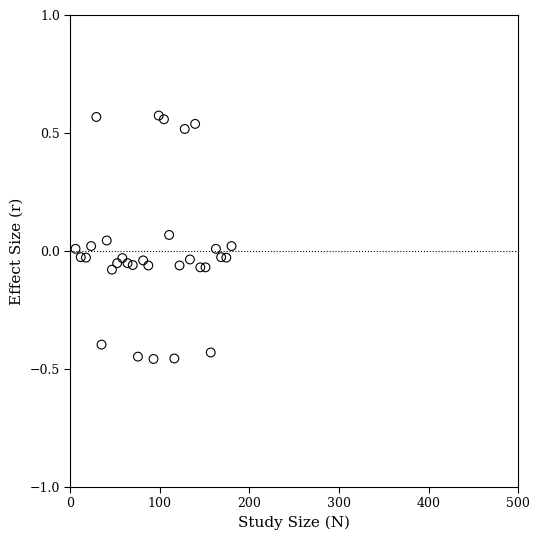

What is the range of X values (max minus min)?

174.2